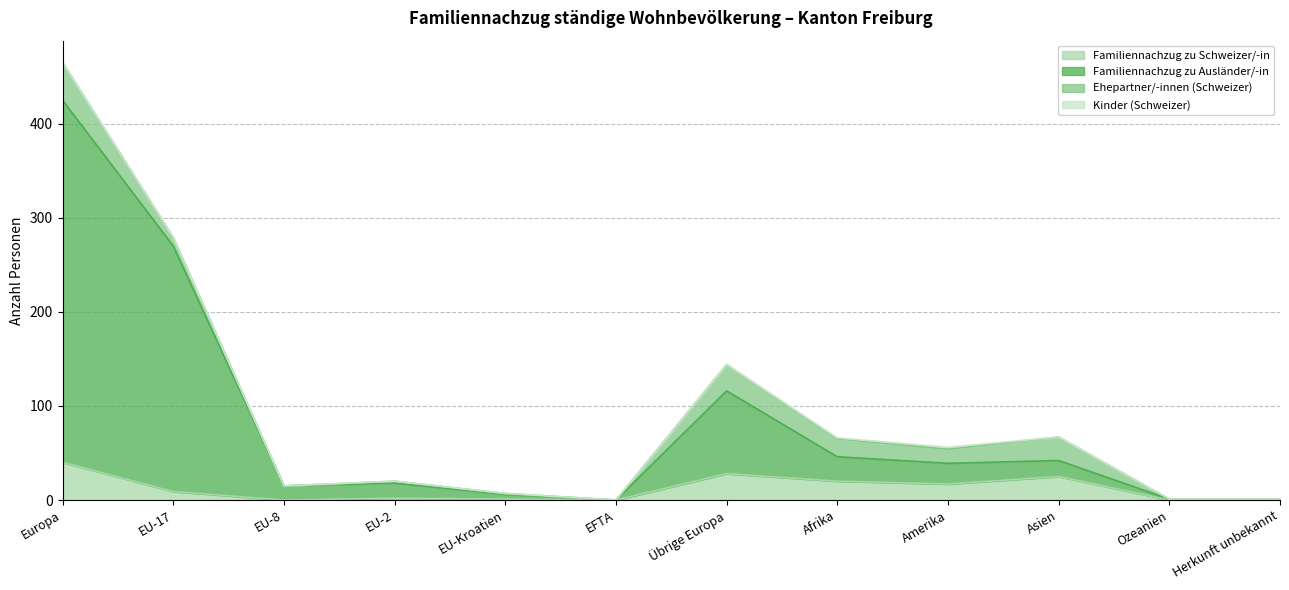

What is the highest value of the Familiennachzug zu Schweizer/-in series?

40